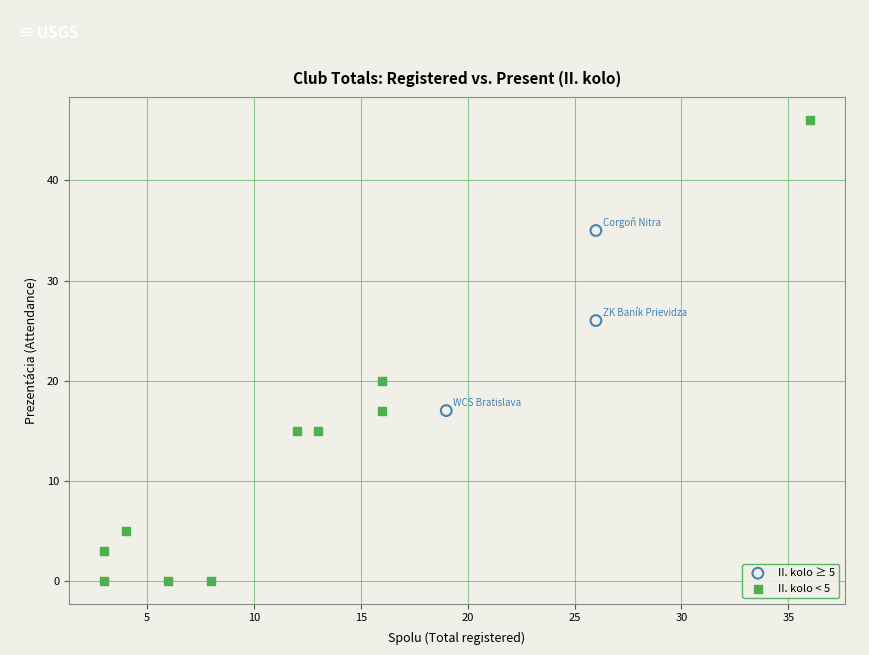

Which series reaches the minimum Y coordinate?

II. kolo < 5